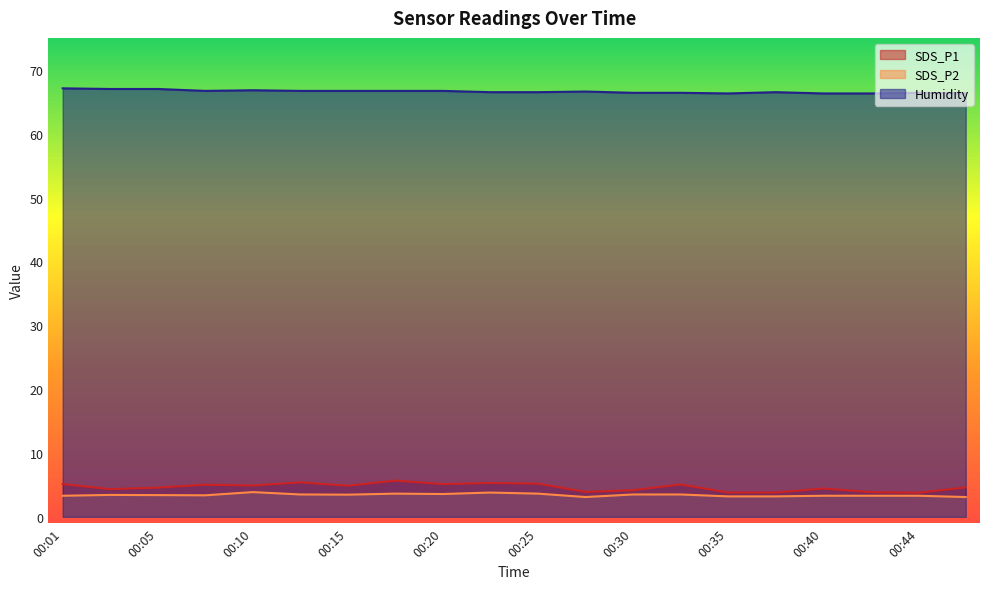

True or false: SDS_P2 and SDS_P1 cross at least once.

False